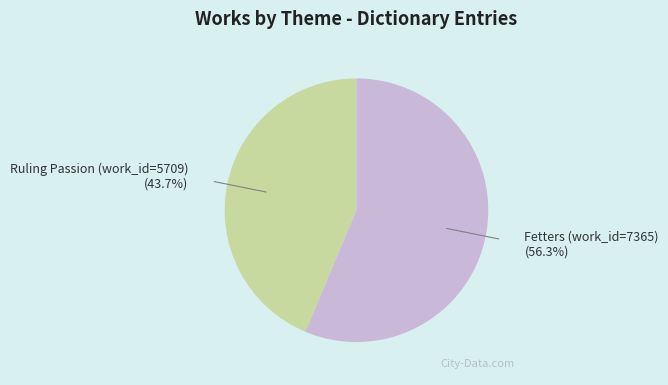

True or false: Fetters (work_id=7365) accounts for 50% of the total.

False